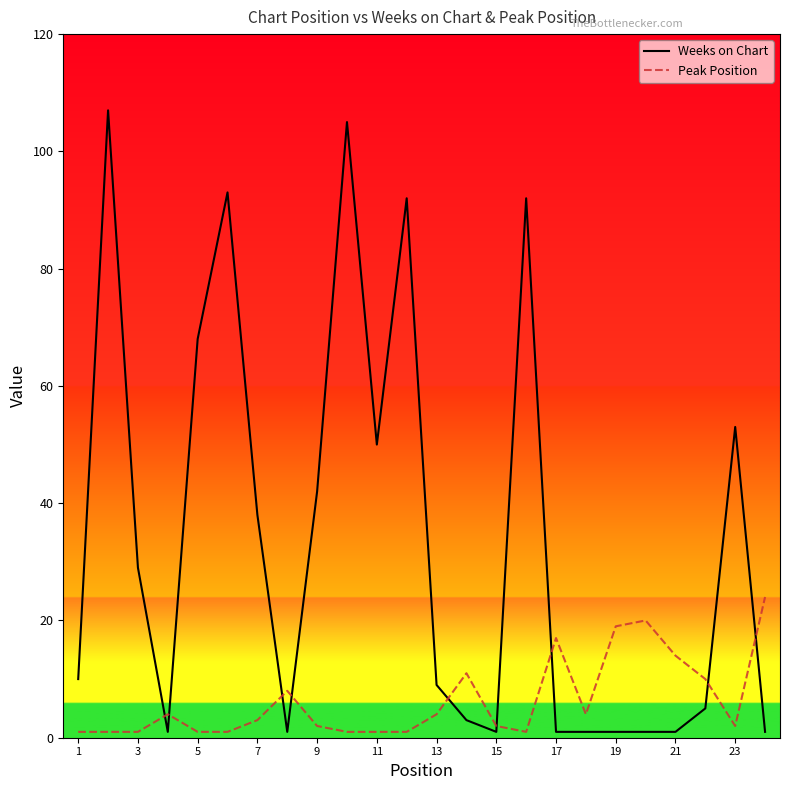

Does the chart display data point markers on the line(s)?

No